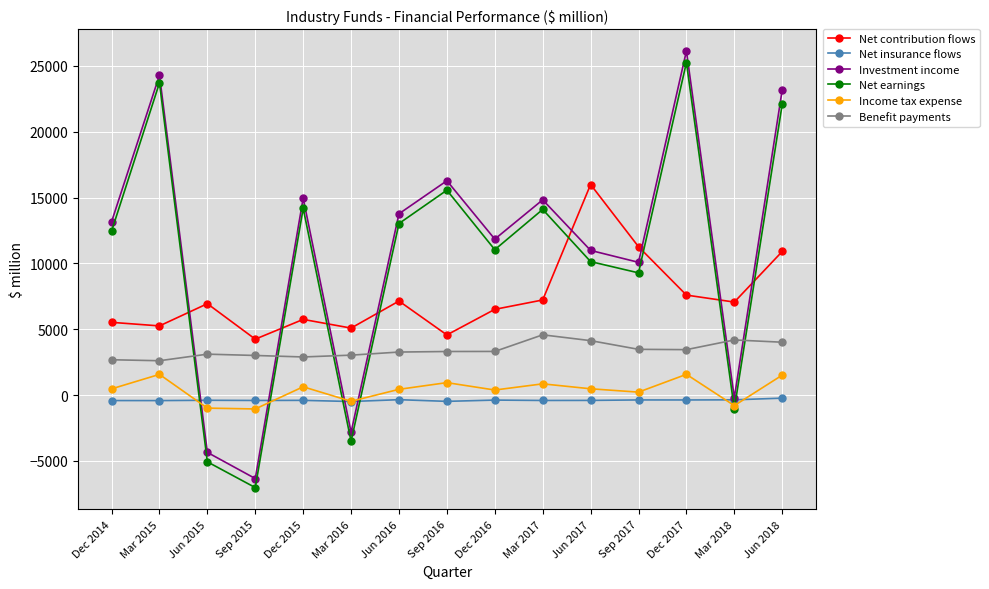

Which series ends up on top after the final intersection of Net contribution flows and Net earnings?

Net earnings